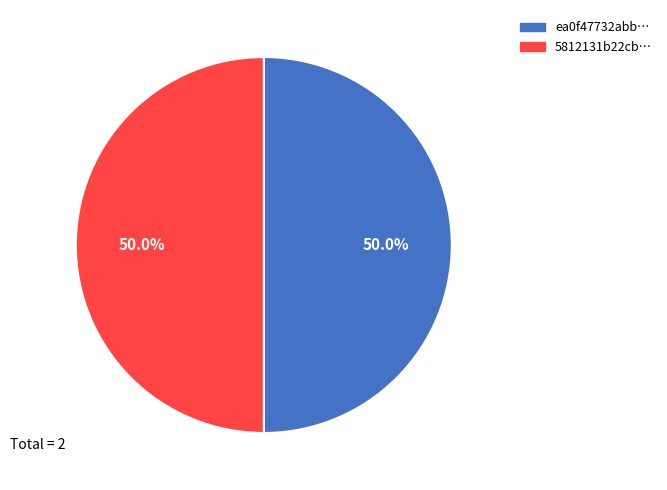

How many slices are in this pie chart?

2